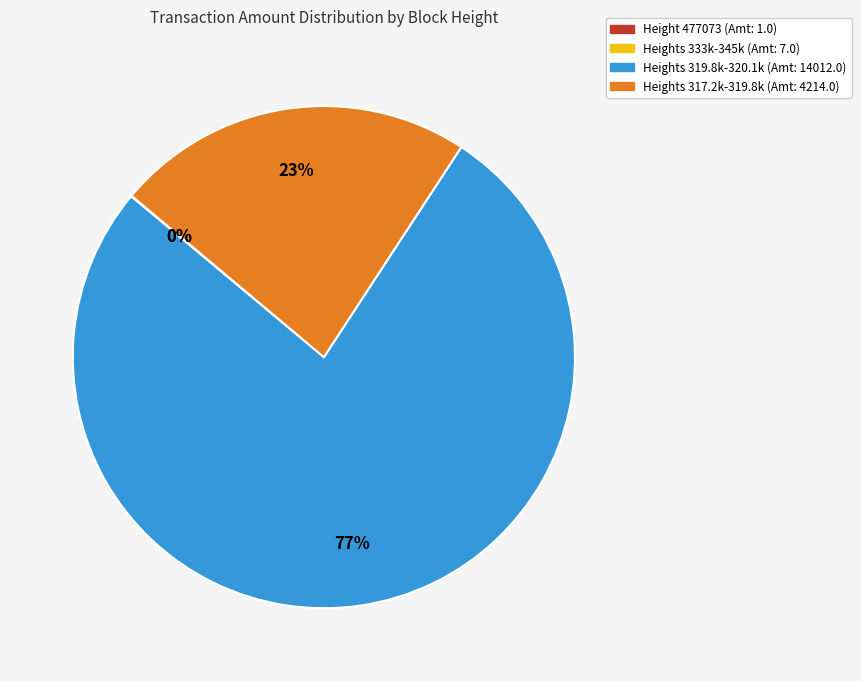

Is there any slice that represents more than half of the pie?

Yes